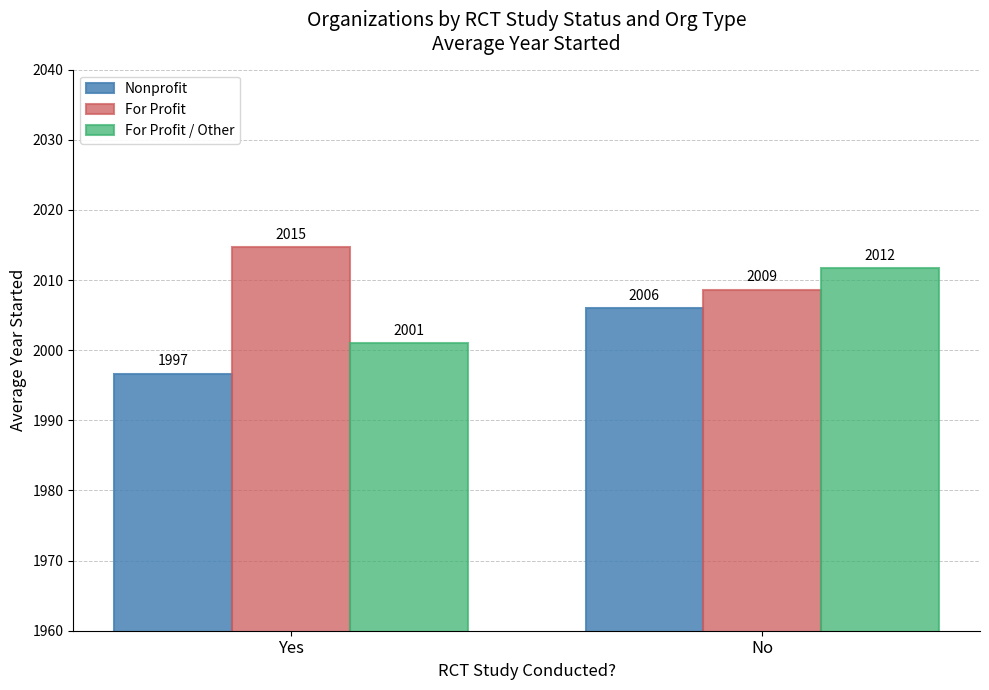

What is the difference between the highest and lowest values at Yes?

18.1